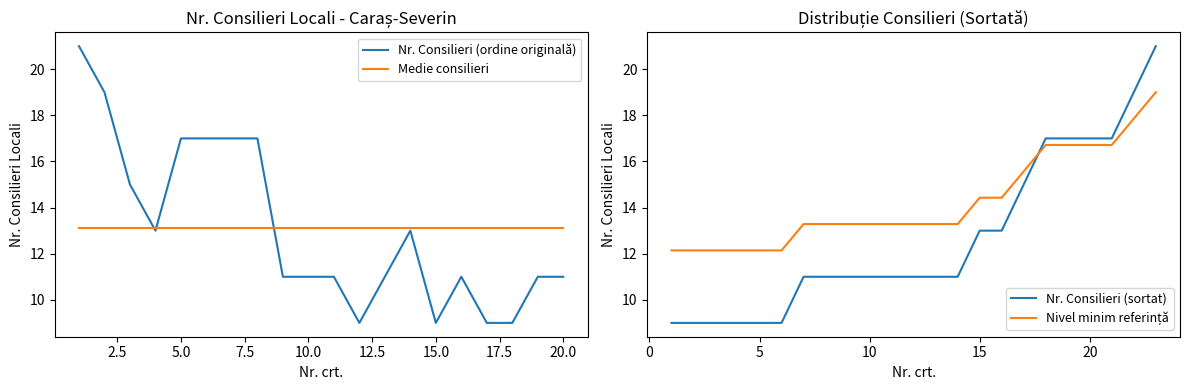

True or false: the data shows 11 at 20.

True